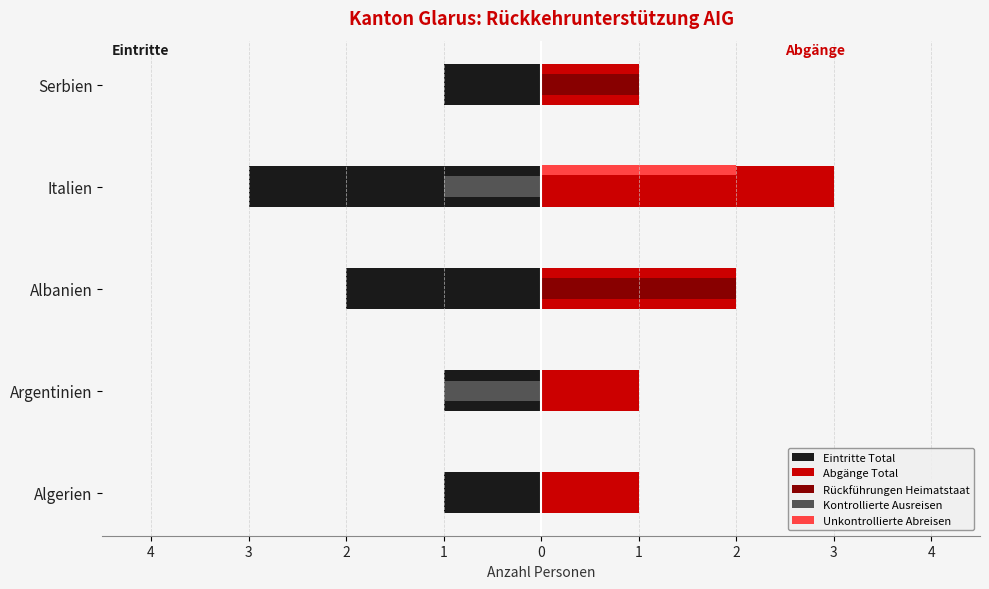

What are all the series names shown in the legend?

Eintritte Total, Abgänge Total, Rückführungen Heimatstaat, Kontrollierte Ausreisen, Unkontrollierte Abreisen